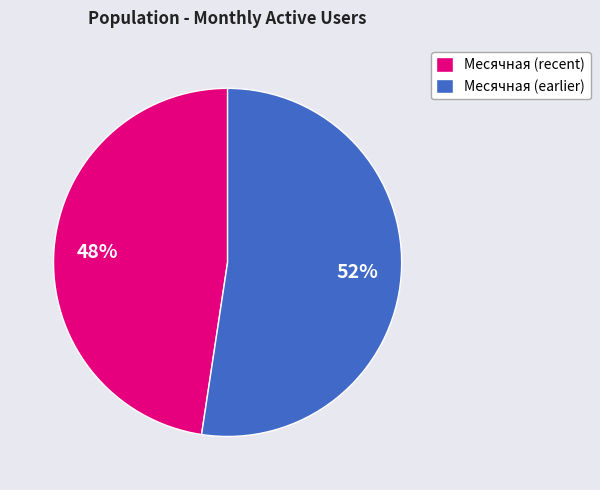

To the nearest percent, what percentage of the pie is Месячная (recent)?

48%